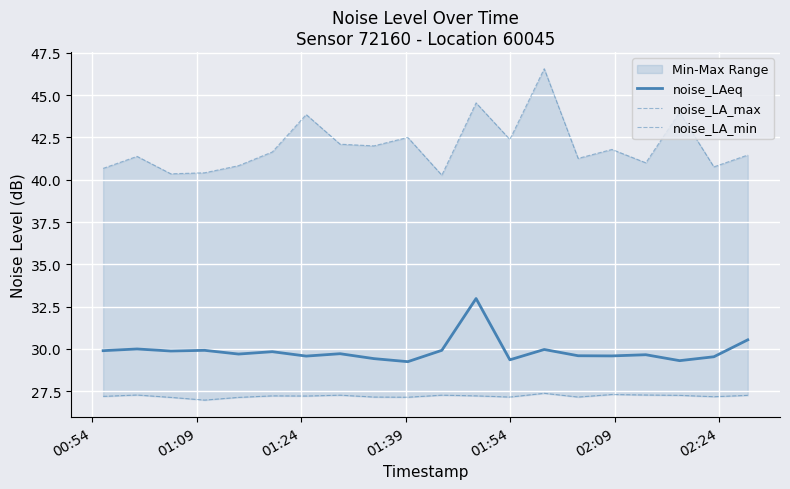

True or false: noise_LAeq has a value of 19.7 at 02:24.

False